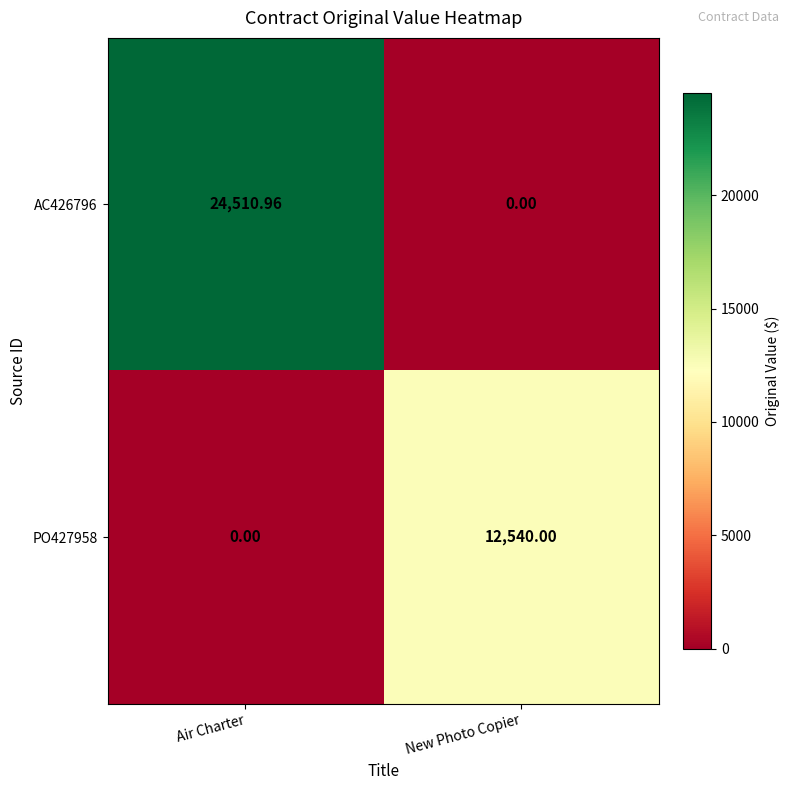

Count the number of data series in this chart.

2